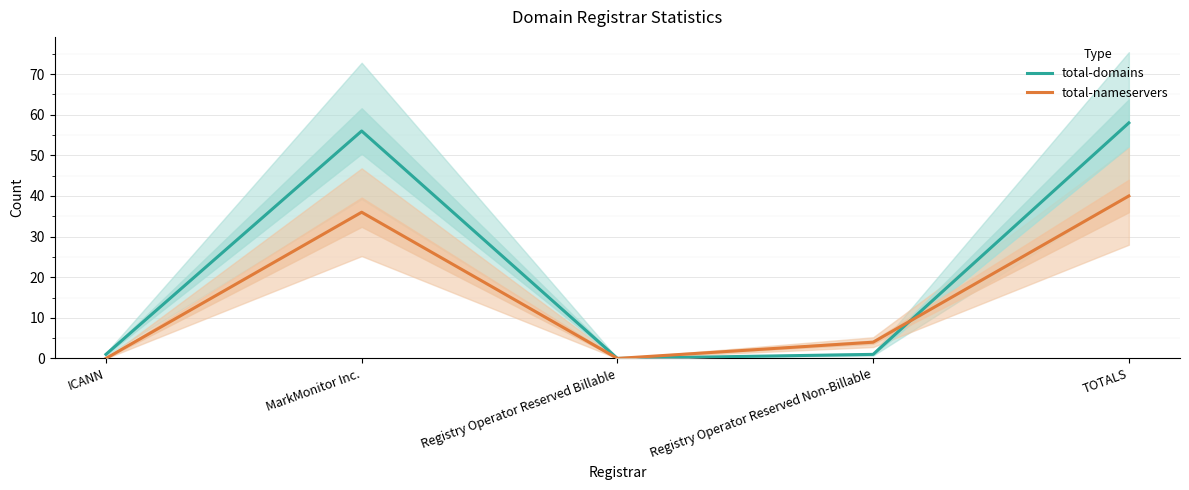

At which category does total-domains reach its first local valley?

Registry Operator Reserved Billable